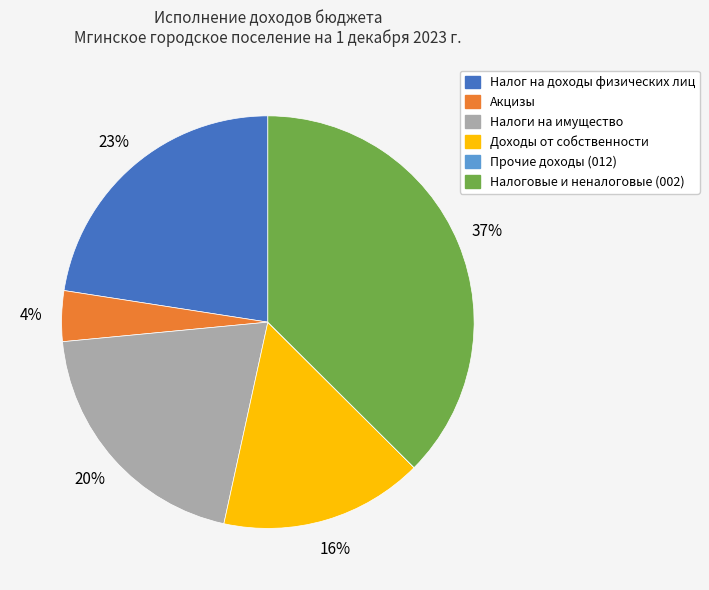

Do Налоги на имущество and Налоговые и неналоговые (002) together represent more than half of the pie?

Yes